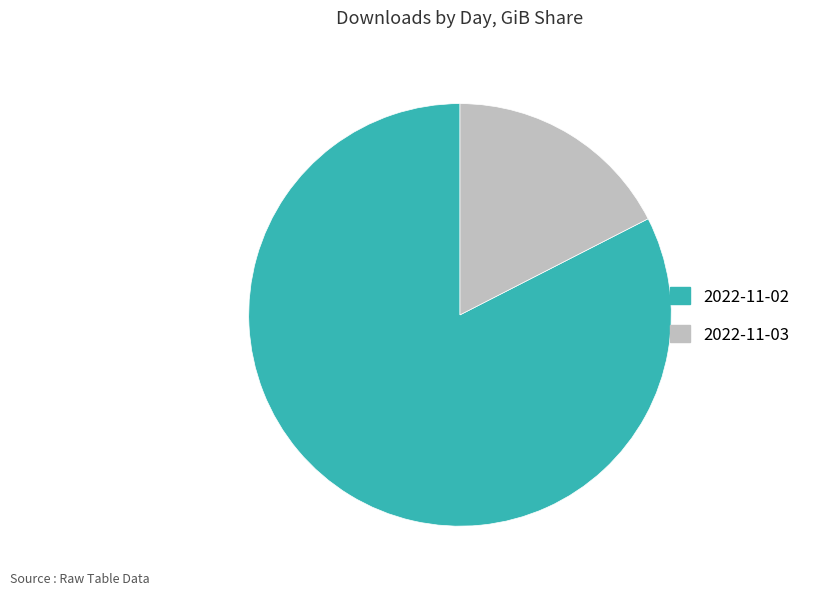

Which category has the smallest portion of the pie?

2022-11-03